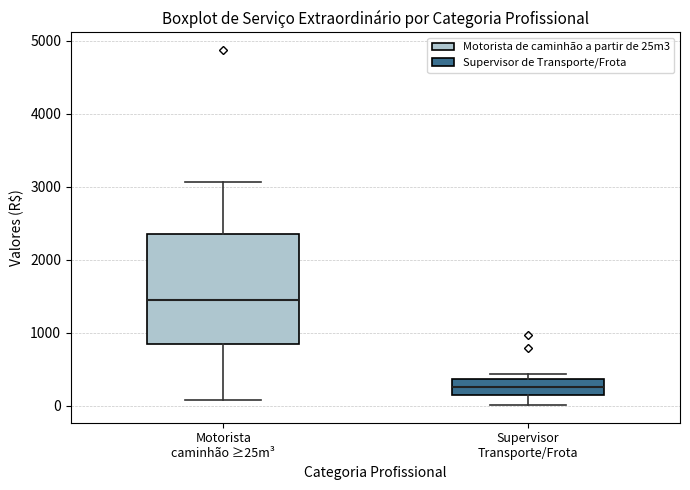

Which box's median line is the lowest?

Supervisor Transporte/Frota